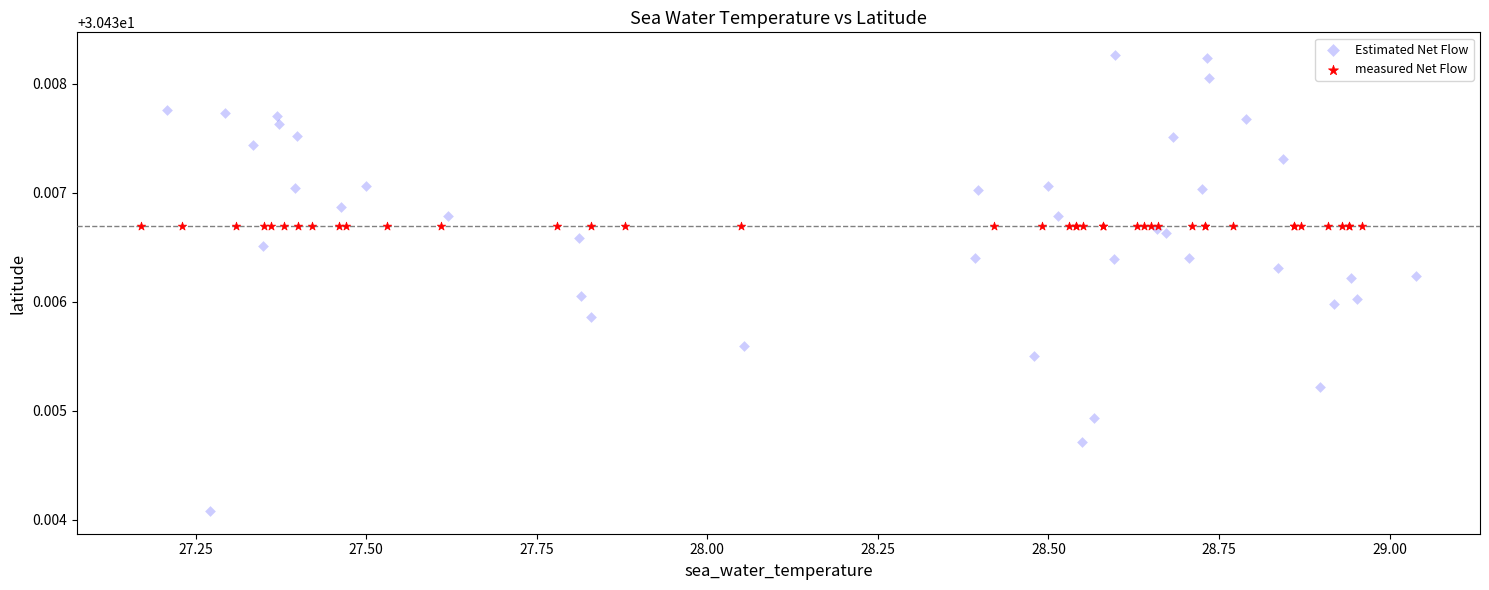

Which series reaches the maximum Y coordinate?

Estimated Net Flow